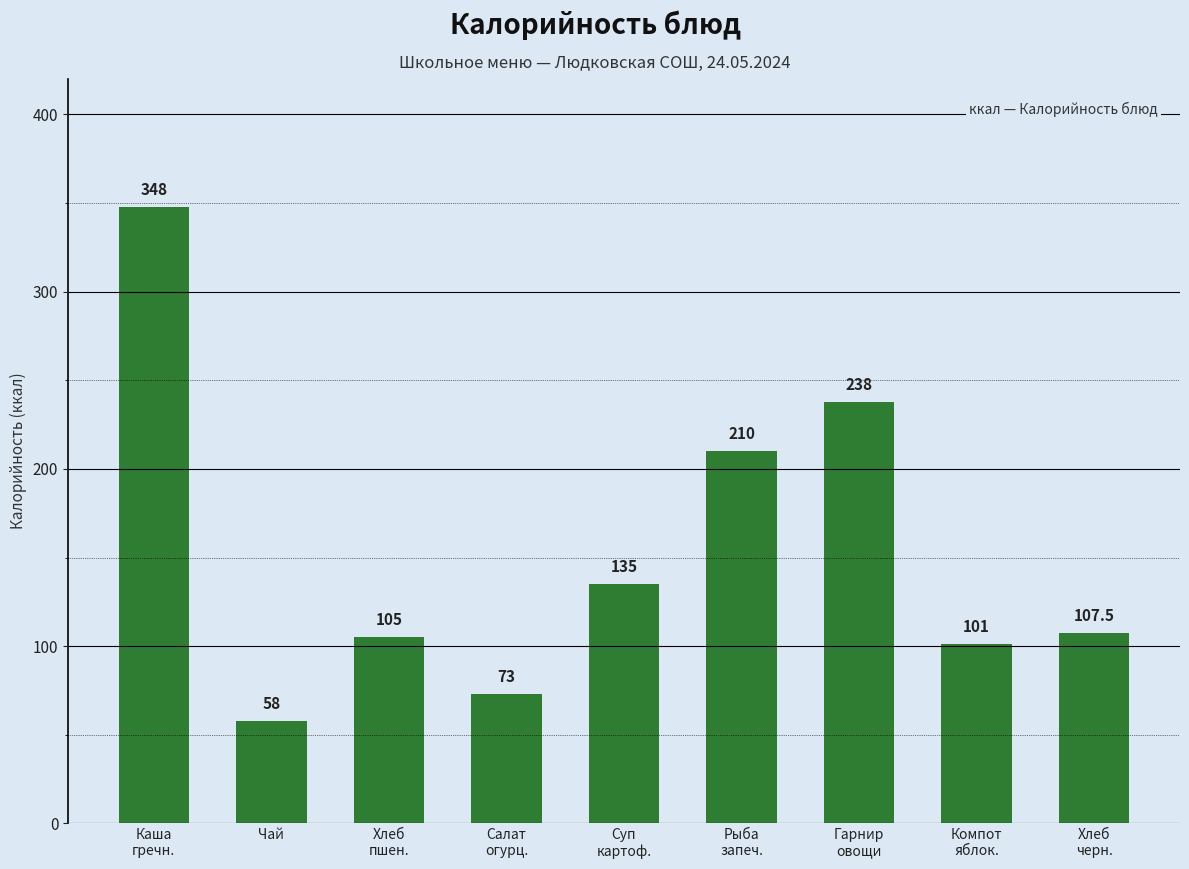

Rank the categories by value from lowest to highest.

Чай, Салат
огурц., Компот
яблок., Хлеб
пшен., Хлеб
черн., Суп
картоф., Рыба
запеч., Гарнир
овощи, Каша
гречн.